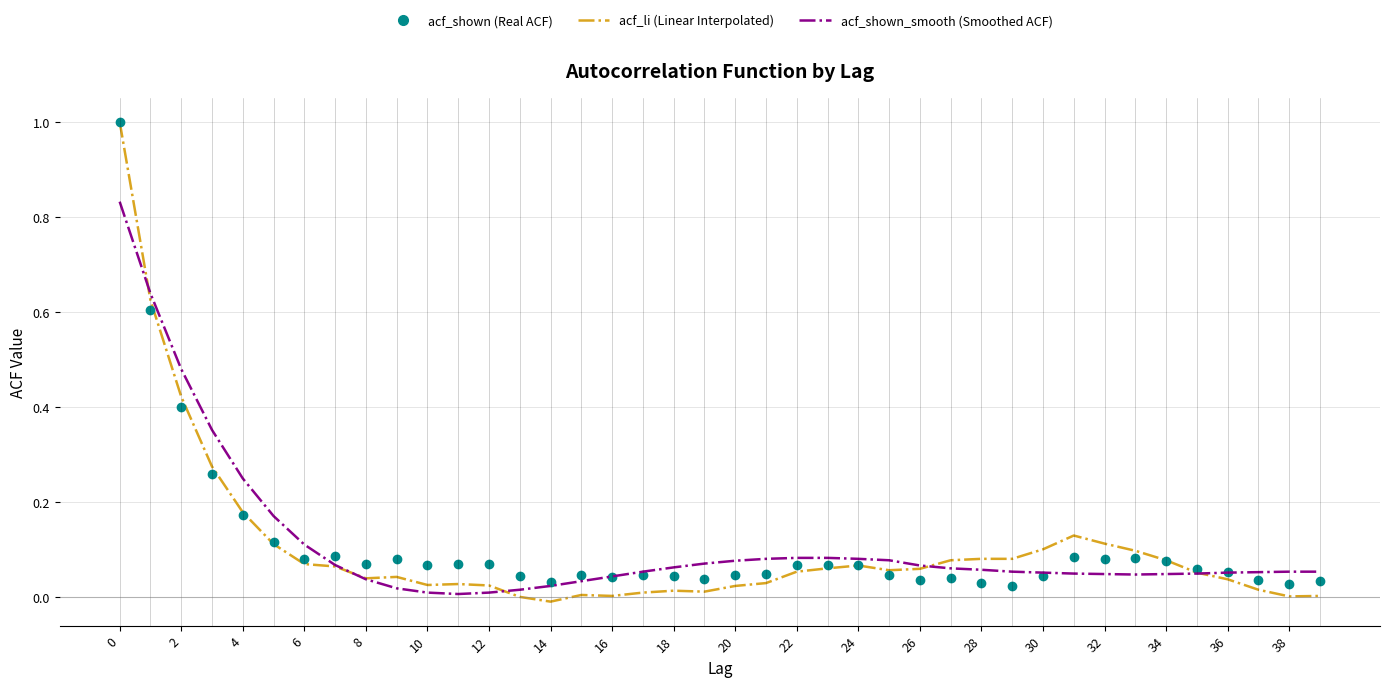

What is the maximum value shown in the chart?

1.0